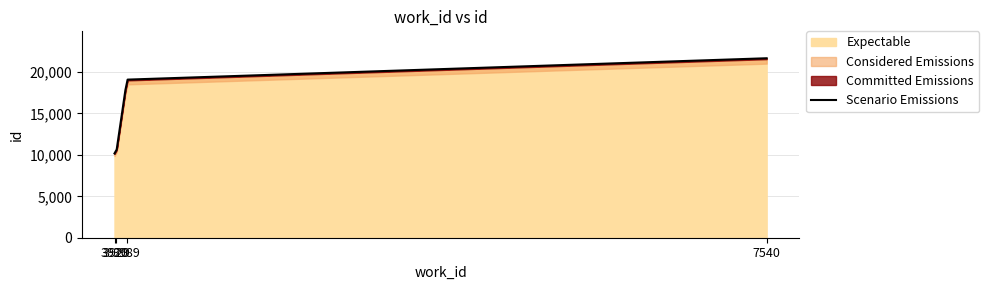

What is the difference between the second highest and minimum values?

8908